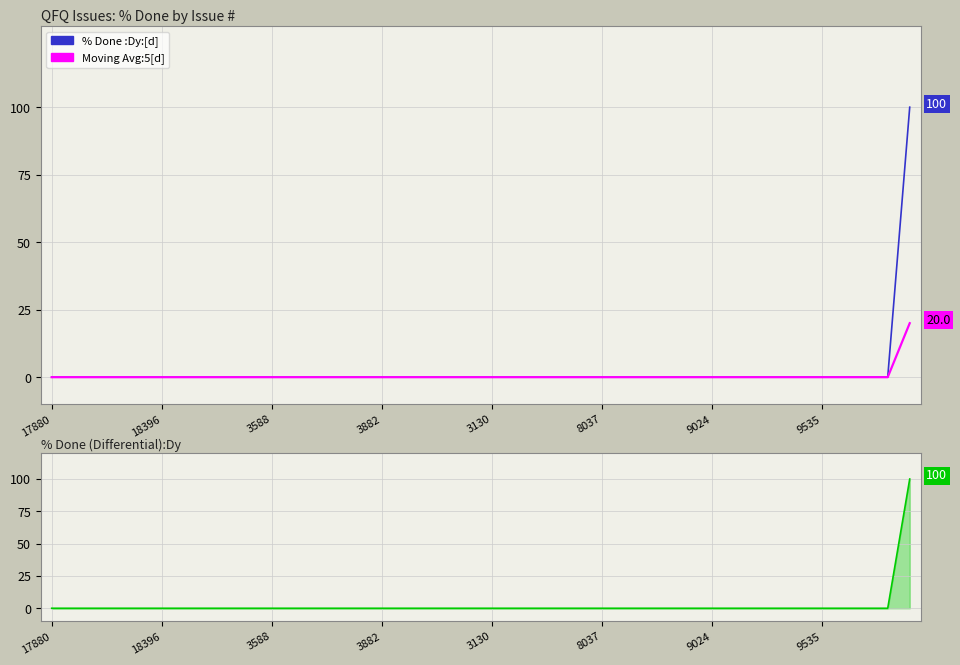

Is it true that Moving Avg:5[d] equals -8 at 23?

False